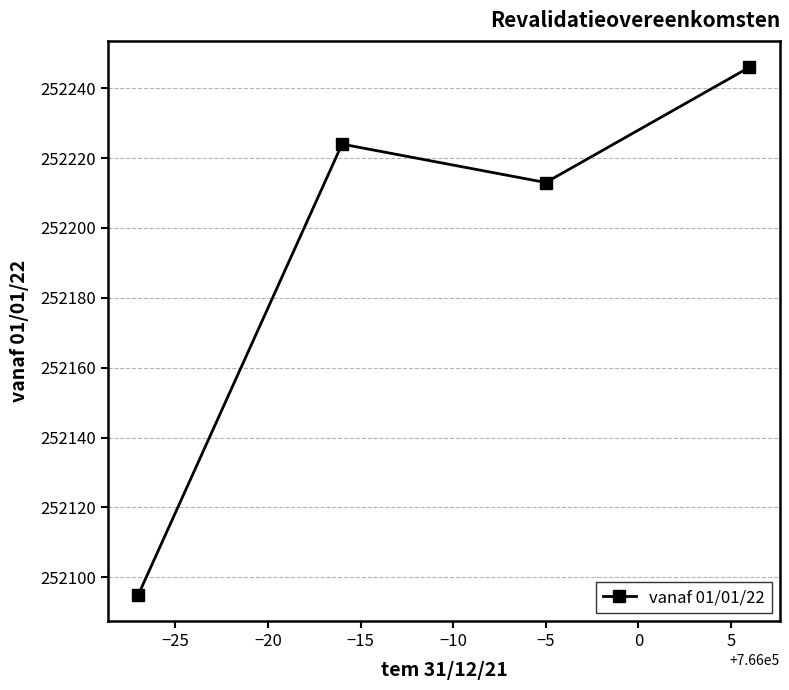

What is the sum of all values?

1008778